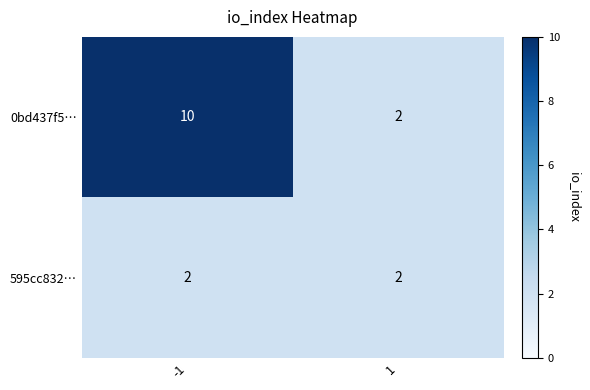

At how many categories does at least one series exceed 8?

1